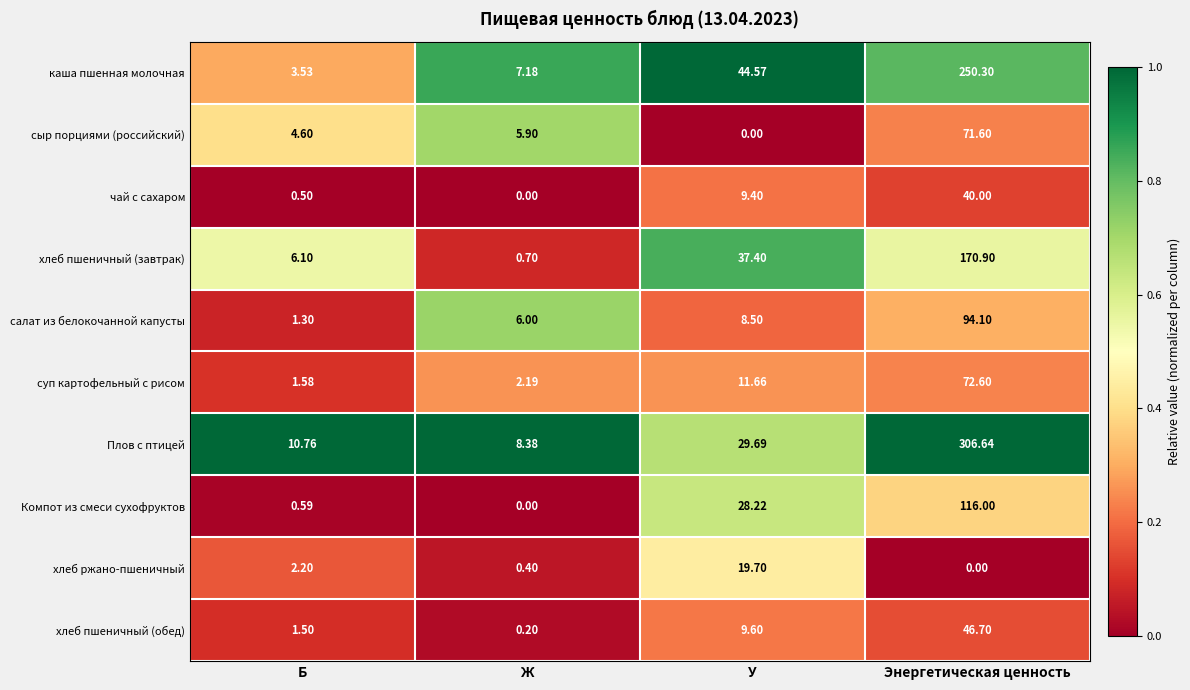

At which label does хлеб пшеничный (завтрак) first exceed 37?

У